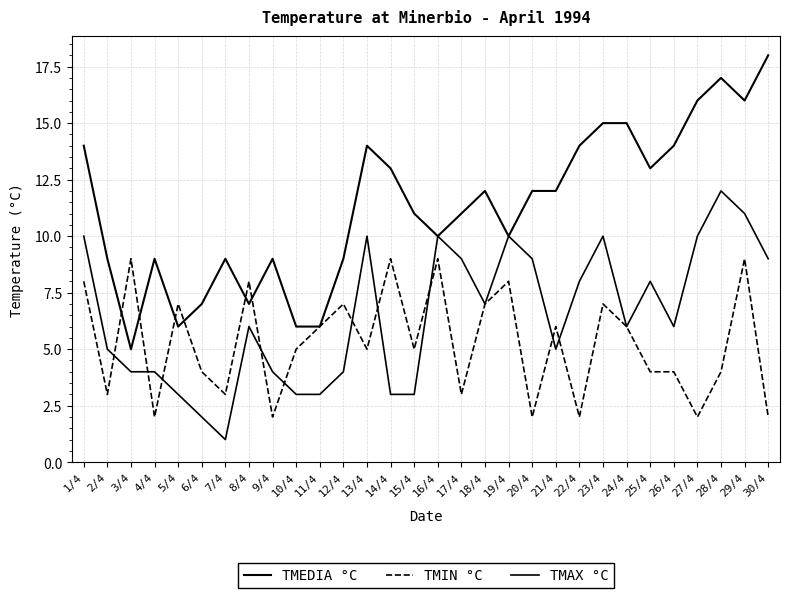

Where do TMIN °C and TMEDIA °C first cross each other?

2/4 and 3/4